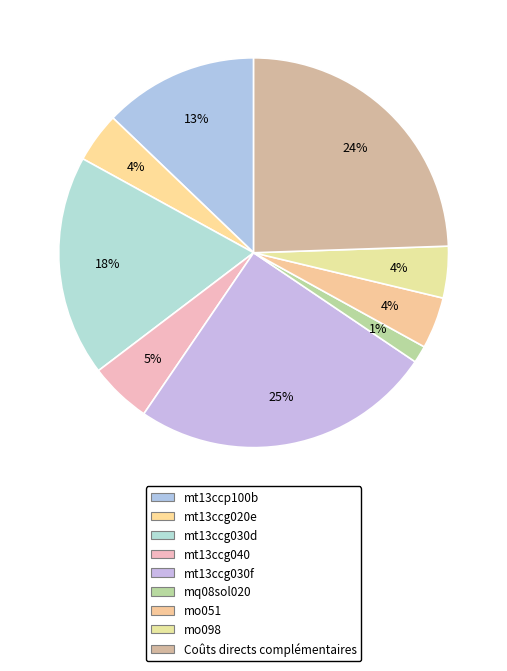

What percentage is NOT represented by mt13ccp100b?

87.2%